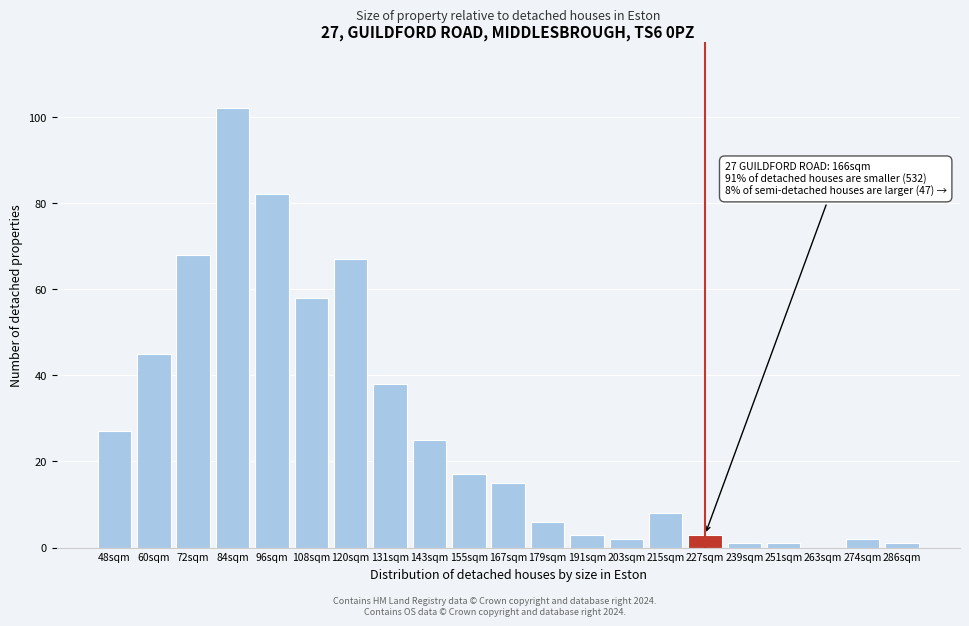

Reading left to right, extract all data points from this chart.

48sqm=27	60sqm=45	72sqm=68	84sqm=102	96sqm=82	108sqm=58	120sqm=67	131sqm=38	143sqm=25	155sqm=17	167sqm=15	179sqm=6	191sqm=3	203sqm=2	215sqm=8	227sqm=3	239sqm=1	251sqm=1	263sqm=0	274sqm=2	286sqm=1